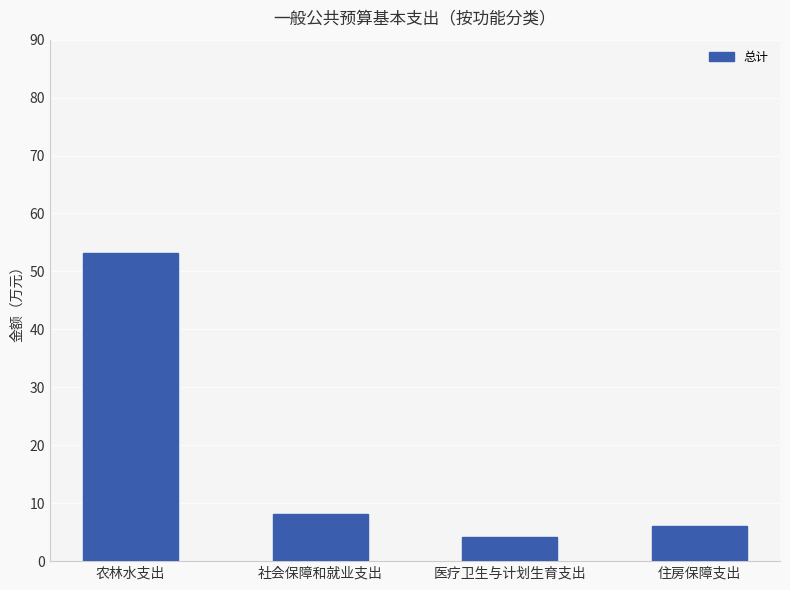

Reading right to left, what are all the values shown in this chart?

住房保障支出=6.1	医疗卫生与计划生育支出=4.2	社会保障和就业支出=8.1	农林水支出=53.2